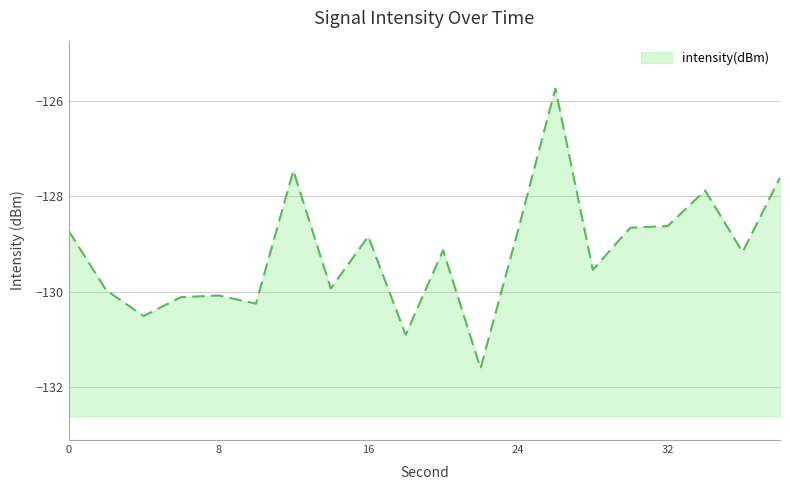

What is the difference between the second highest and minimum values?

4.1